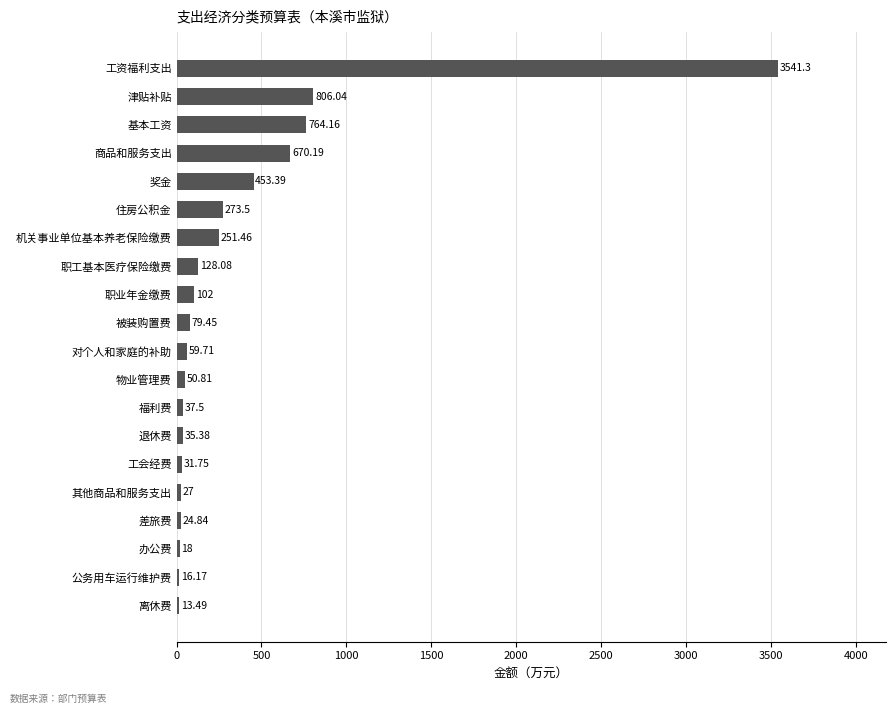

What is the difference between the values at 基本工资 and 工资福利支出?

2777.1